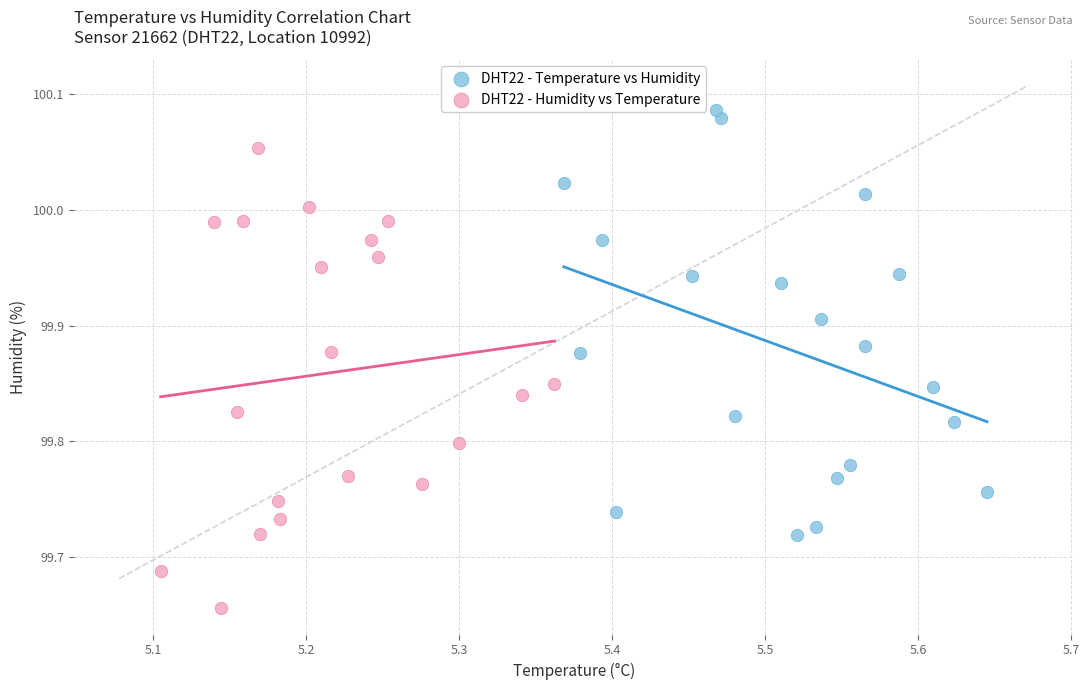

Which series has the widest spread of Y values?

DHT22 - Humidity vs Temperature